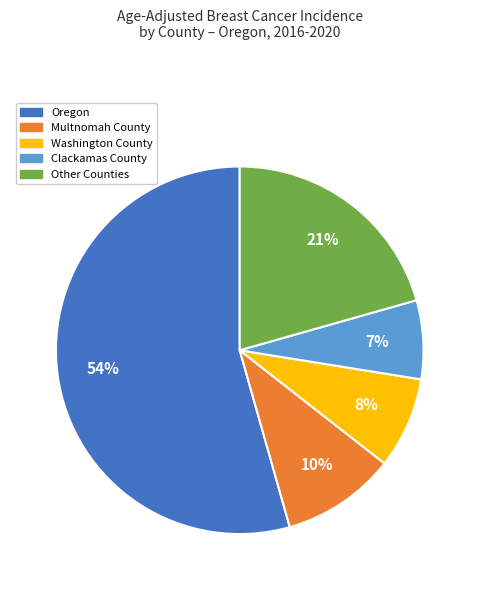

How many slices are in this pie chart?

5